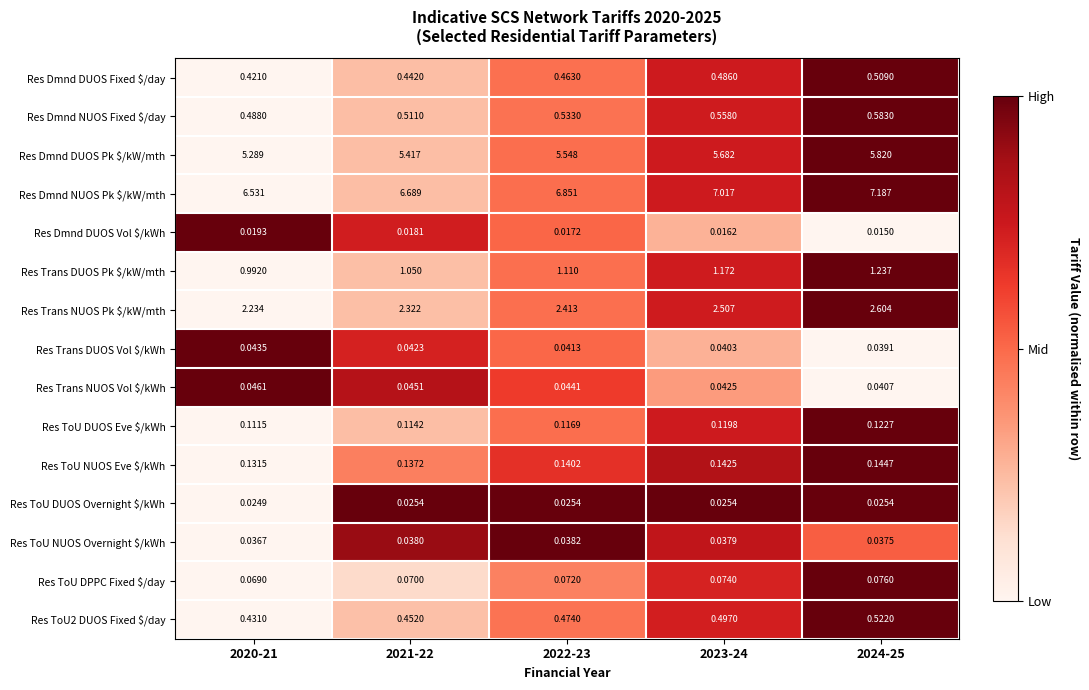

Which series has the widest spread of values?

Res Dmnd NUOS Pk $/kW/mth